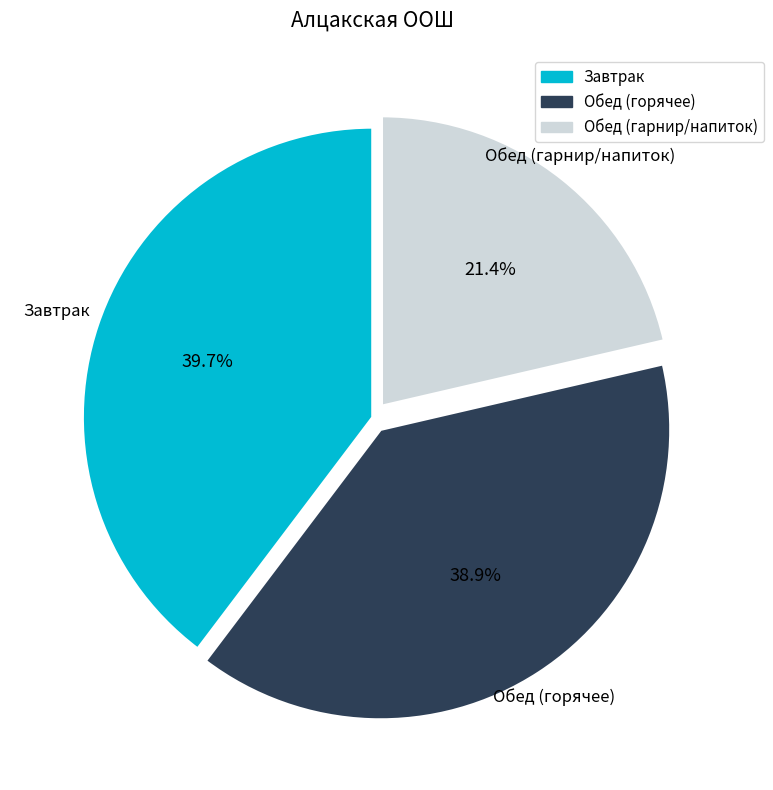

How many segments does this pie chart have?

3